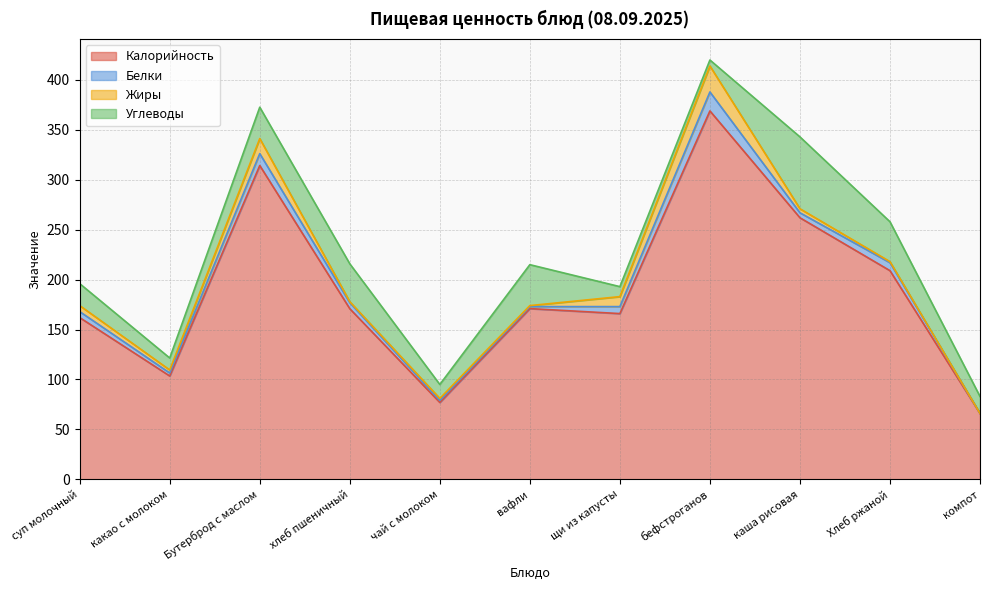

At which category does the chart reach its minimum across all series?

компот